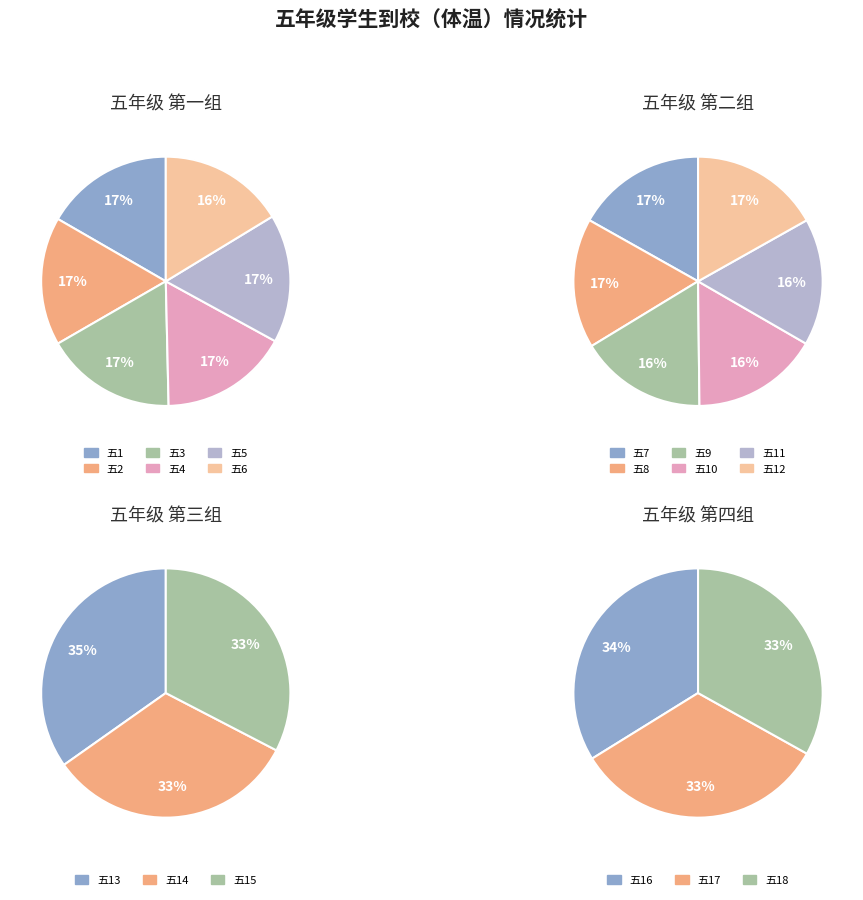

What is the largest slice in the pie chart?

五13